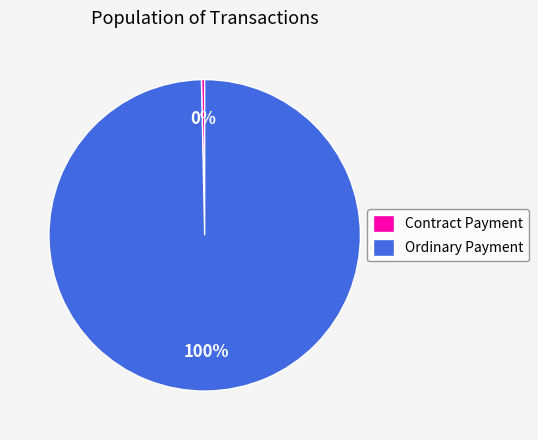

What percentage is the Ordinary Payment slice, to the nearest percent?

100%